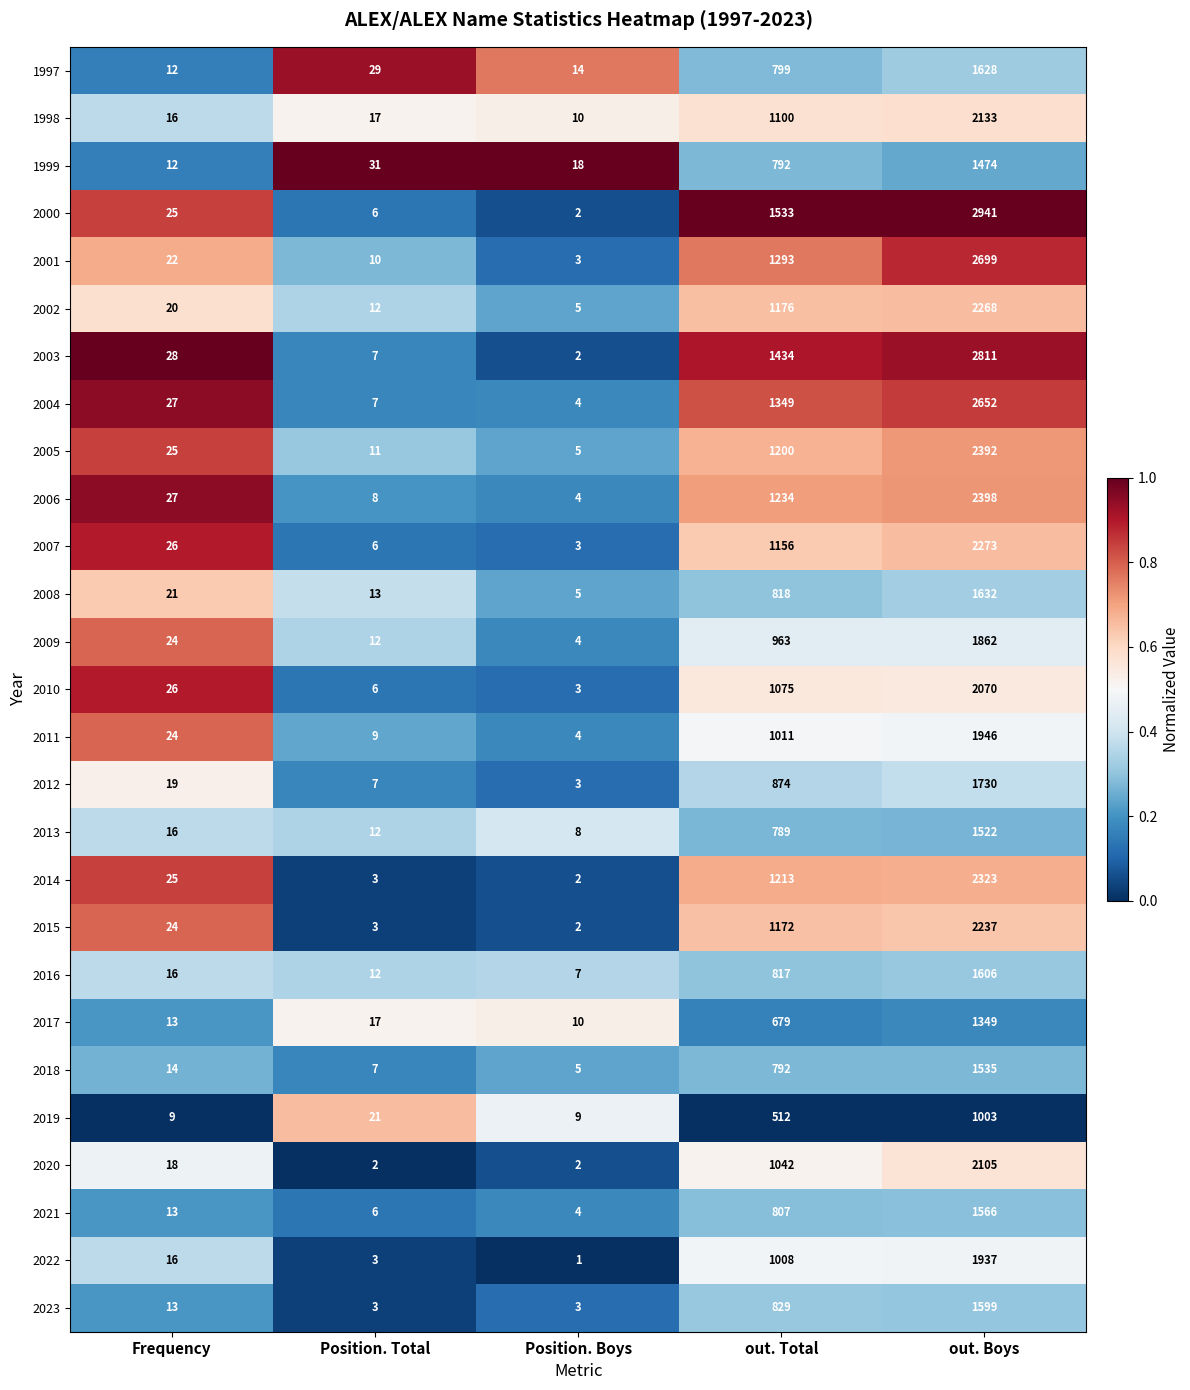

What value does the 2006 series have at Position. Boys?

4